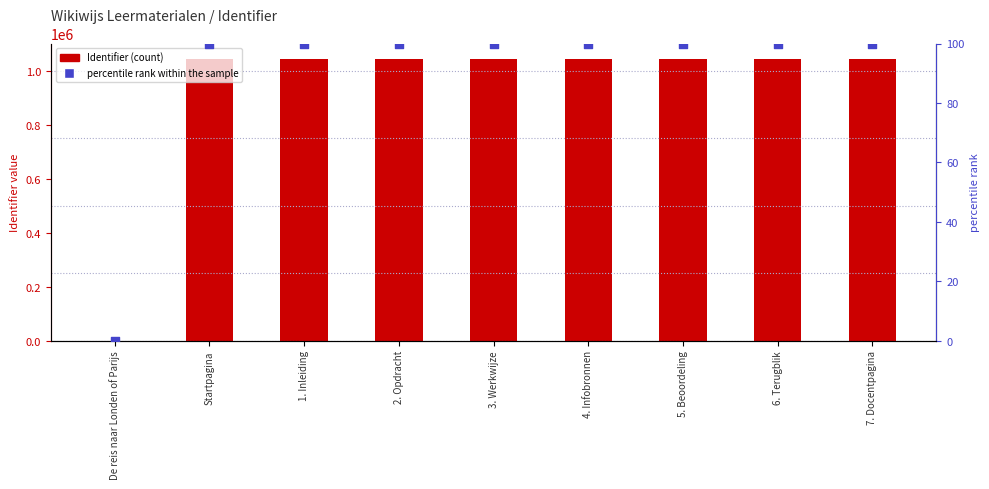

Which series has the largest total across all categories?

Identifier